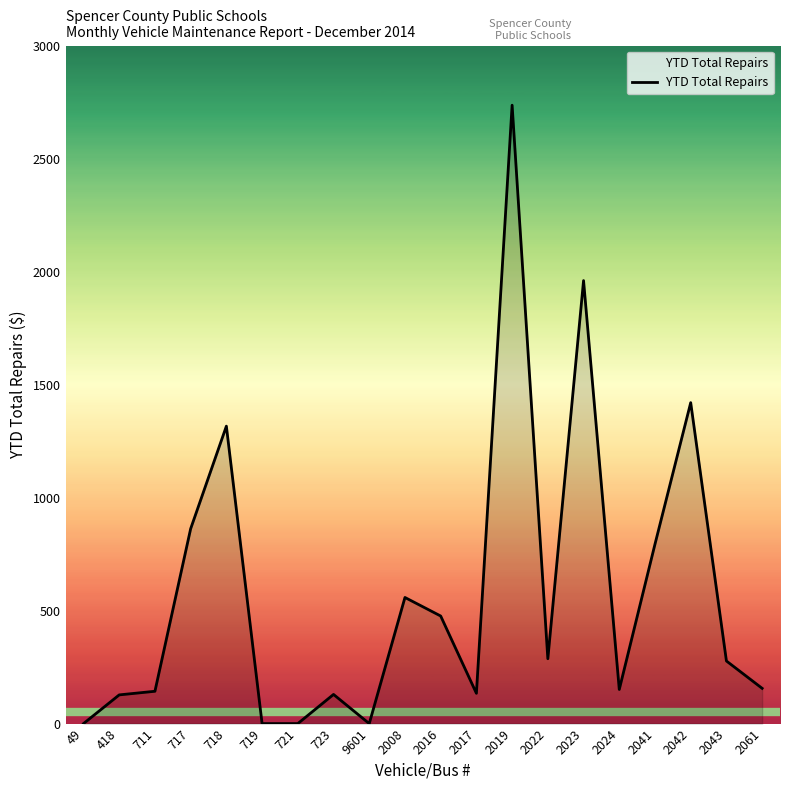

The chart shows a value of 1802 at 721. True or false?

False